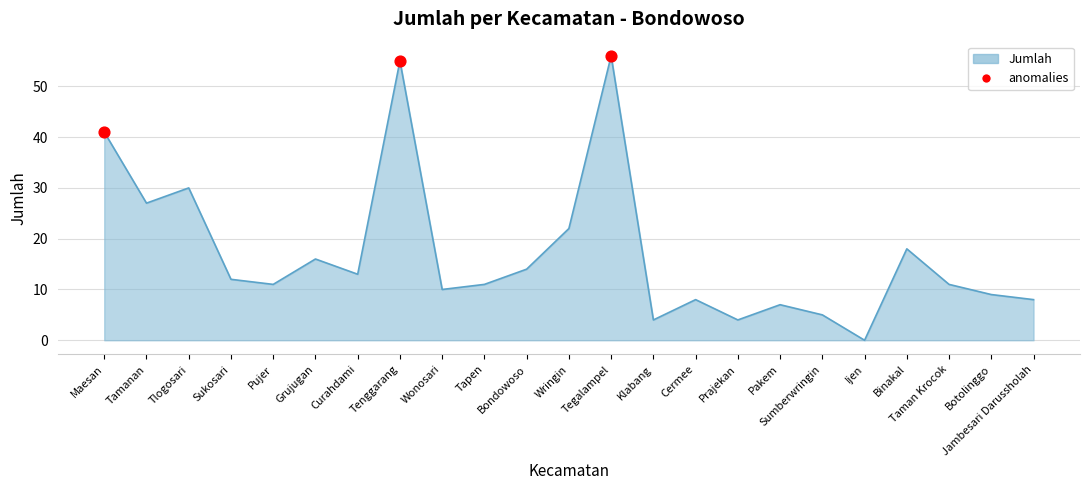

What is the change in value from Maesan to Tamanan?

-14